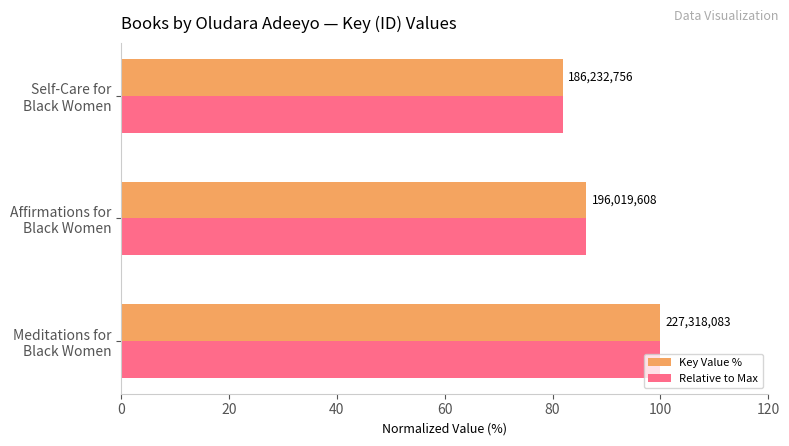

What is the highest value of the Relative to Max series?

100.0